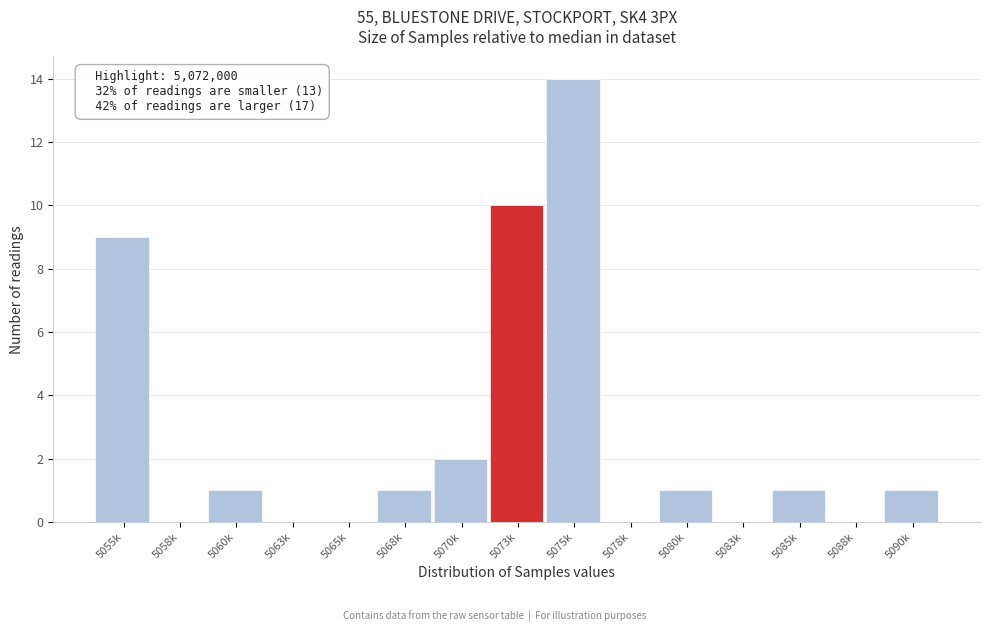

Reading right to left, what are all the values shown in this chart?

5090k=1	5088k=0	5085k=1	5083k=0	5080k=1	5078k=0	5075k=14	5073k=10	5070k=2	5068k=1	5065k=0	5063k=0	5060k=1	5058k=0	5055k=9